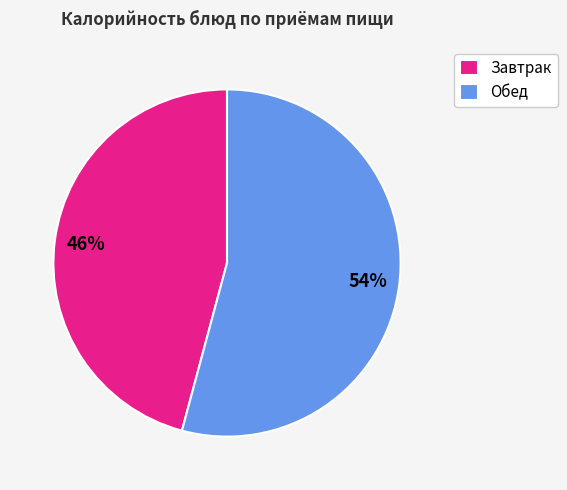

To the nearest percent, what portion does Завтрак represent?

46%